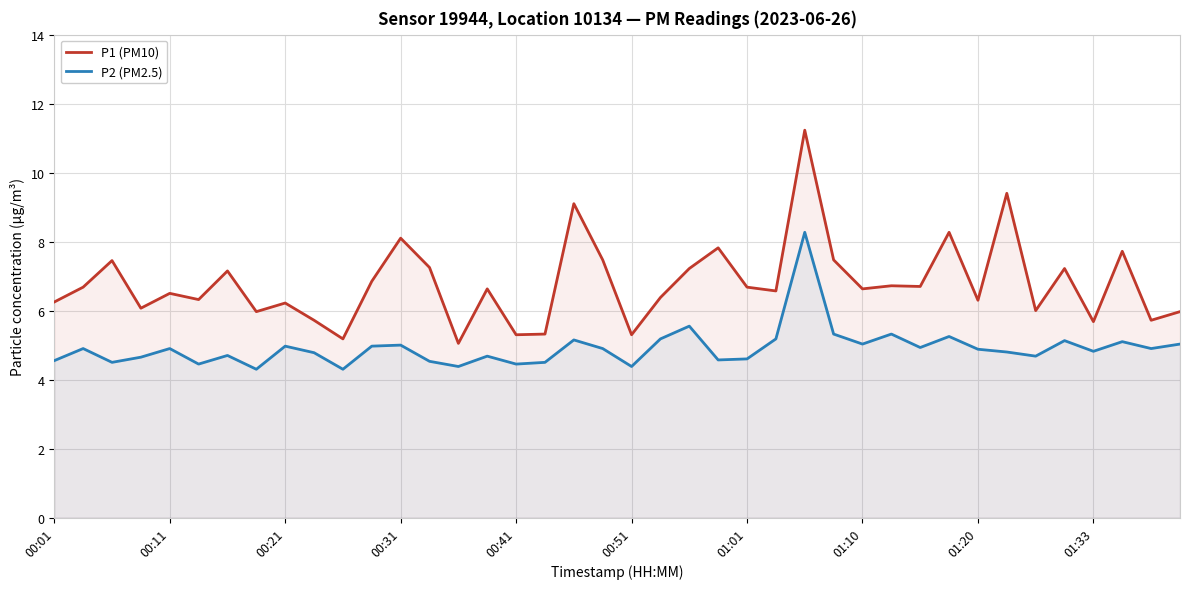

True or false: P2 (PM2.5) and P1 (PM10) cross at least once.

False